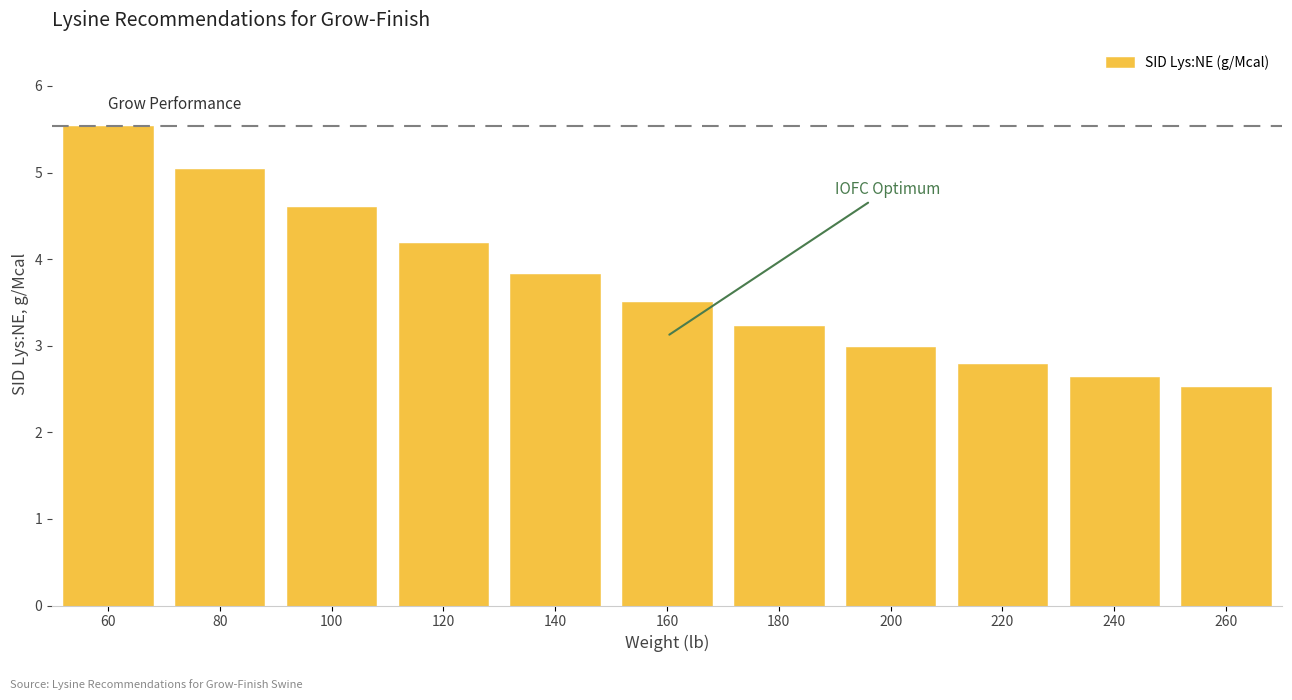

Reading right to left, transcribe all the data shown in this chart.

2.5	2.6	2.8	3.0	3.2	3.5	3.8	4.2	4.6	5.0	5.5